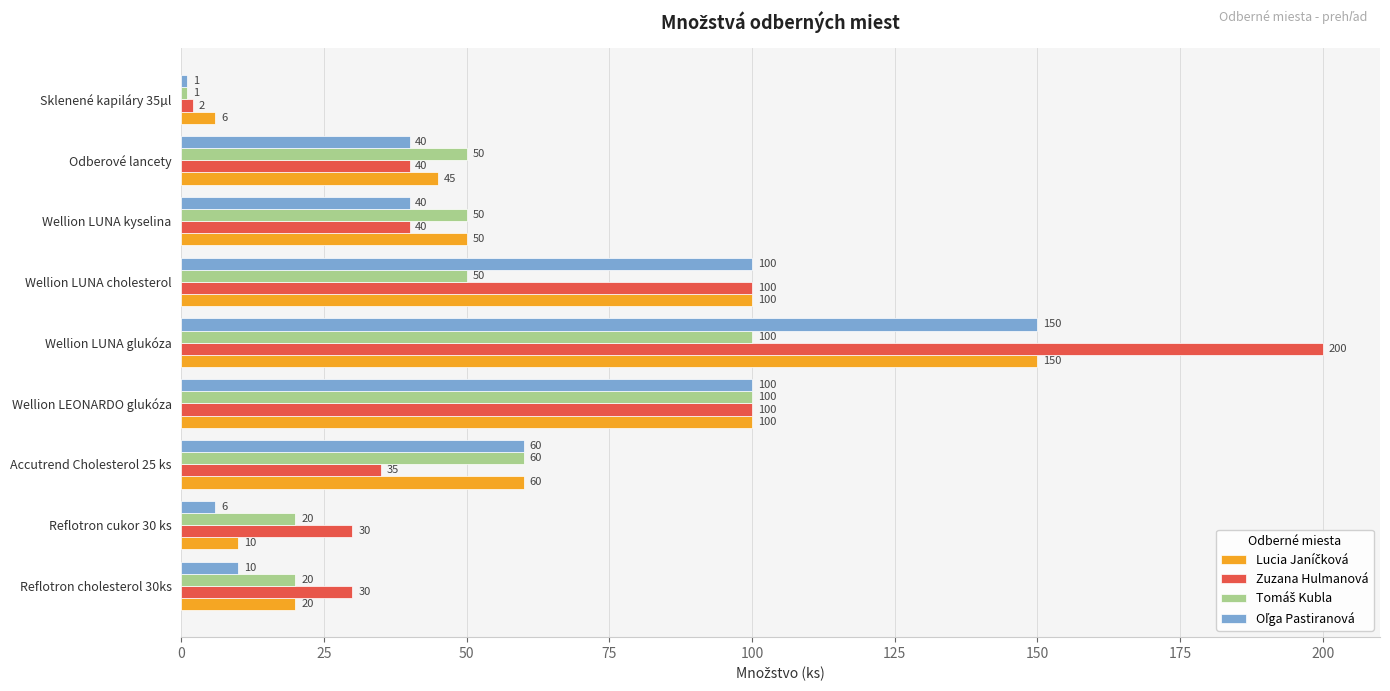

Which category has the highest value across all series?

Wellion LUNA glukóza